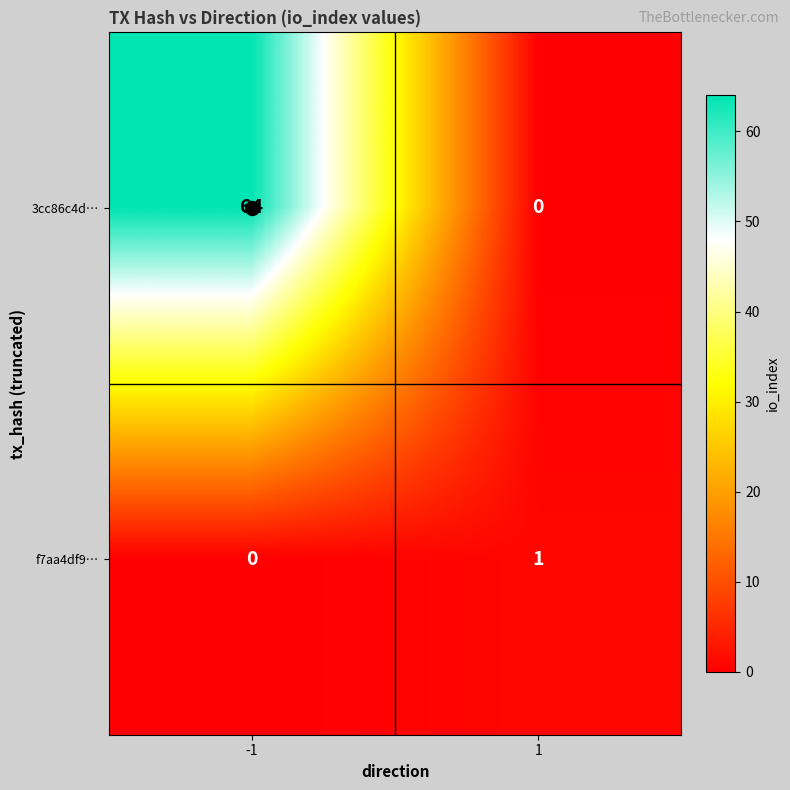

The value of 3cc86c4d… at 1 is 0. True or false?

True